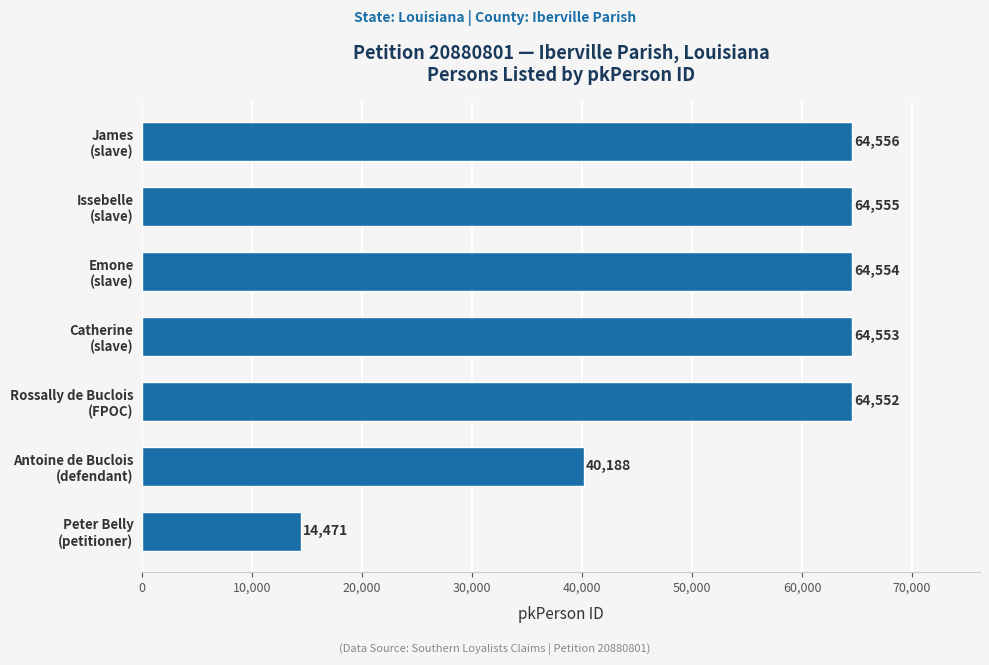

What is the sum of all values?

377429